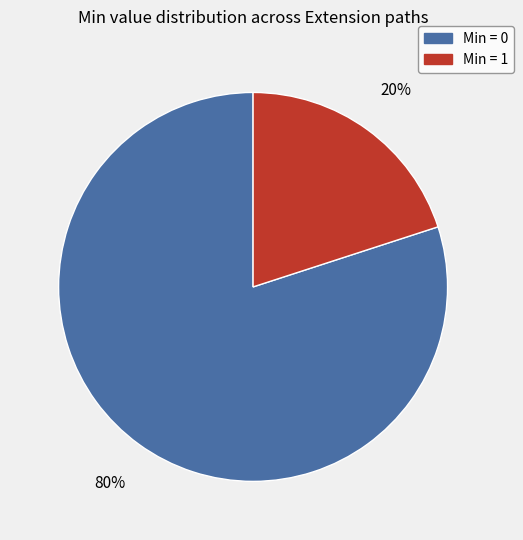

How many segments does this pie chart have?

2